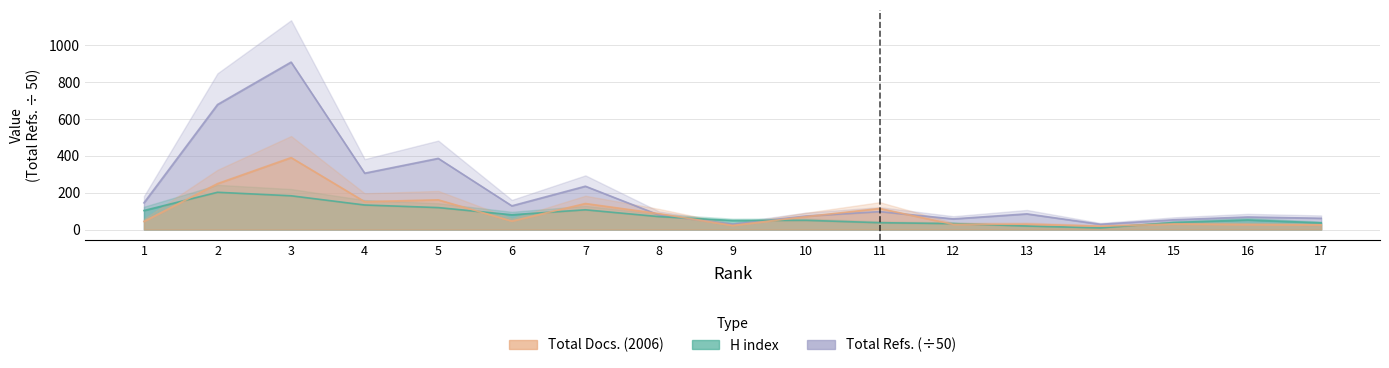

Reading left to right, transcribe all the data shown in this chart.

H index: 103.0	202.0	183.0	133.0	119.0	80.0	107.0	70.0	49.0	50.0	37.0	32.0	19.0	9.0	38.0	52.0	36.0
Total Docs. (2006): 44.0	249.0	390.0	151.0	161.0	46.0	141.0	86.0	22.0	70.0	114.0	28.0	29.0	18.0	30.0	27.0	25.0
Total Refs.: 144.8	677.9	908.0	305.5	385.8	128.5	234.8	78.7	29.2	73.2	97.1	57.7	84.9	28.3	52.9	68.0	61.1